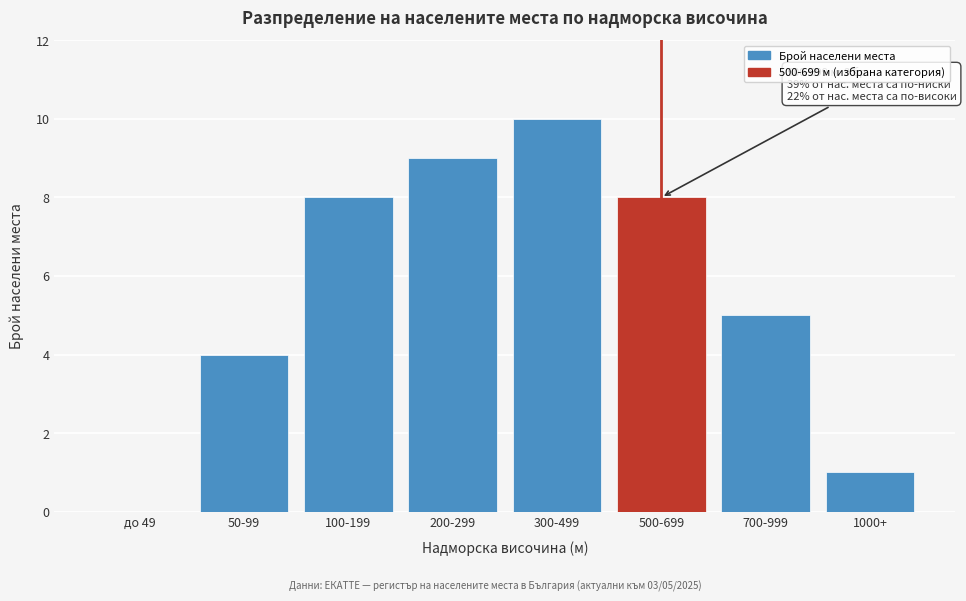

Reading left to right, what are all the values shown in this chart?

до 49=0	50-99=4	100-199=8	200-299=9	300-499=10	500-699=8	700-999=5	1000+=1